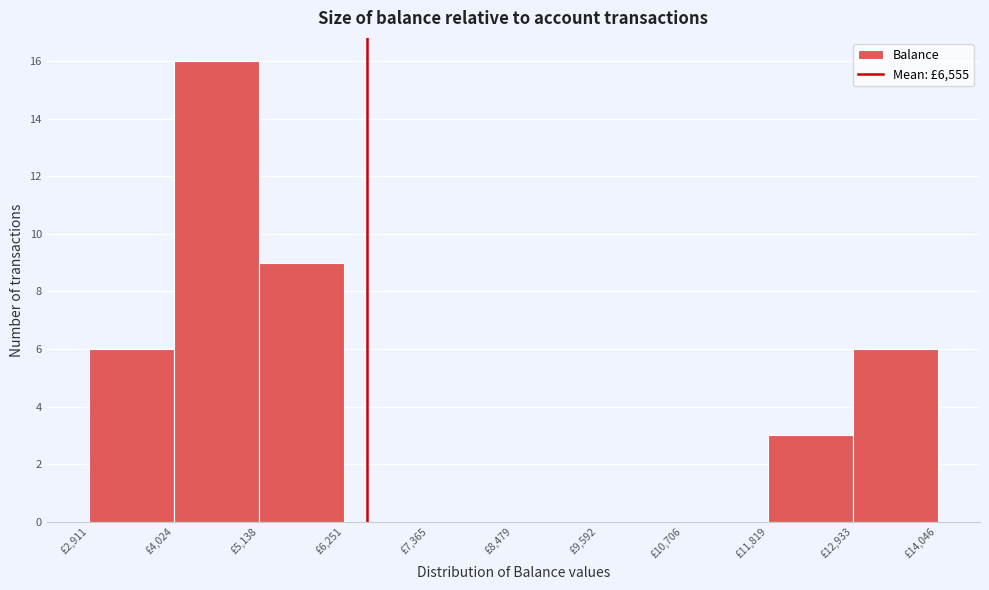

Which range on the x-axis has the tallest bar?

4000 to 5200